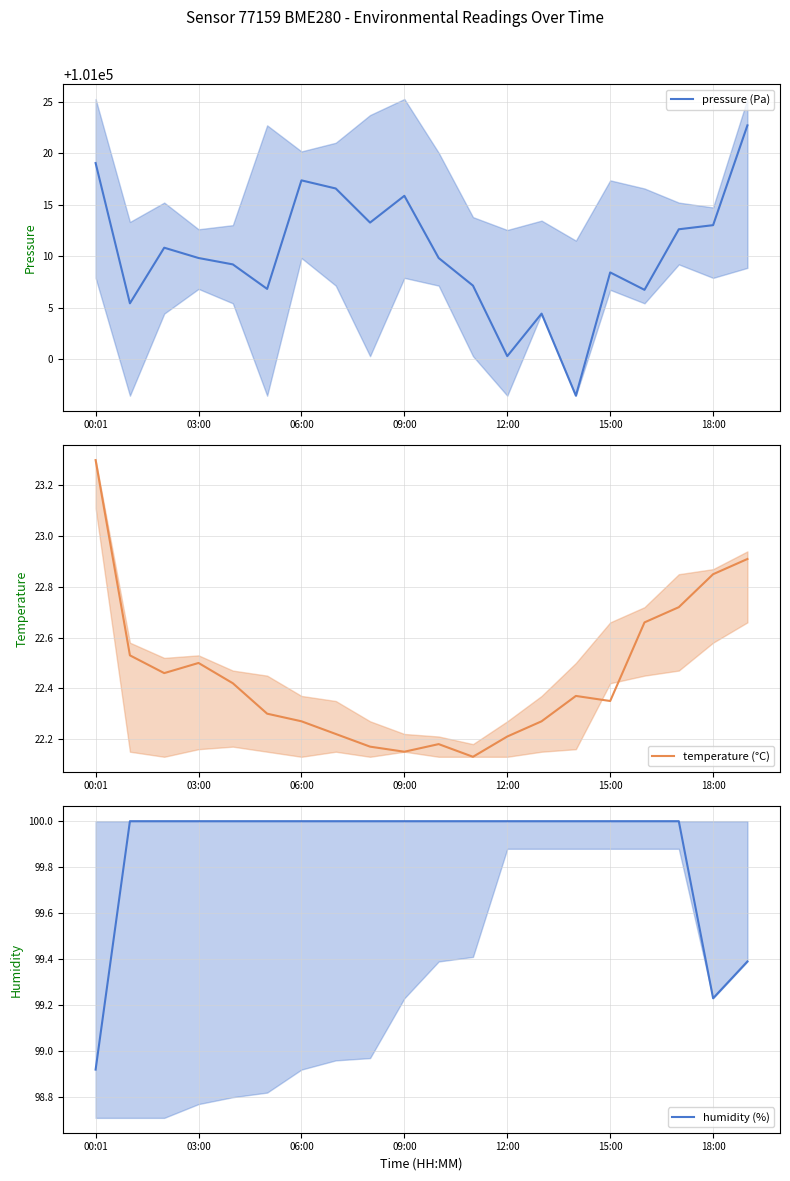

Reading left to right, extract all data points from this chart.

pressure (Pa): 101019.1	101005.4	101010.8	101009.8	101009.2	101006.8	101017.4	101016.6	101013.3	101015.9	101009.8	101007.2	101000.3	101004.4	100996.5	101008.4	101006.8	101012.6	101013.0	101022.7
temperature (°C): 23.3	22.5	22.5	22.5	22.4	22.3	22.3	22.2	22.2	22.1	22.2	22.1	22.2	22.3	22.4	22.4	22.7	22.7	22.9	22.9
humidity (%): 98.9	100.0	100.0	100.0	100.0	100.0	100.0	100.0	100.0	100.0	100.0	100.0	100.0	100.0	100.0	100.0	100.0	100.0	99.2	99.4